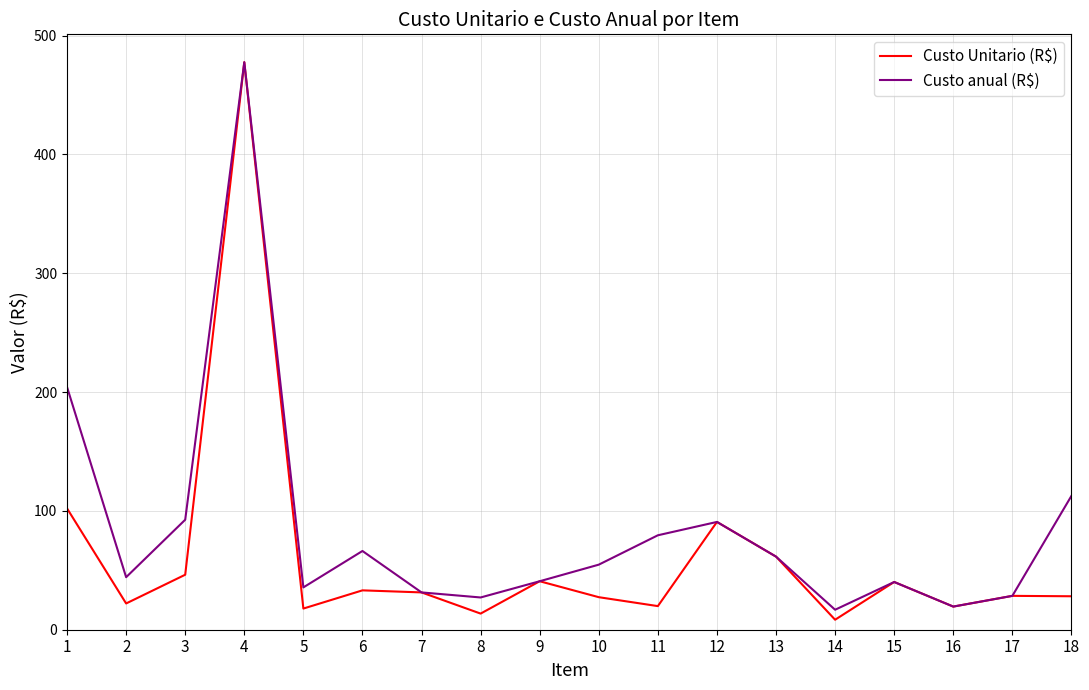

How many values in the Custo Unitario (R$) series are below 31?

9